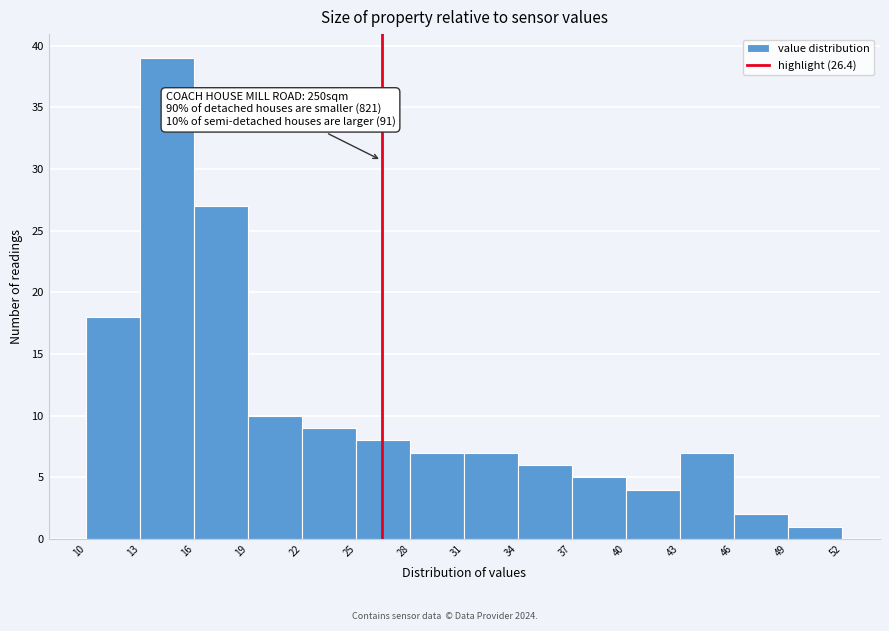

Over which range of the x-axis is the bar tallest?

13 to 16